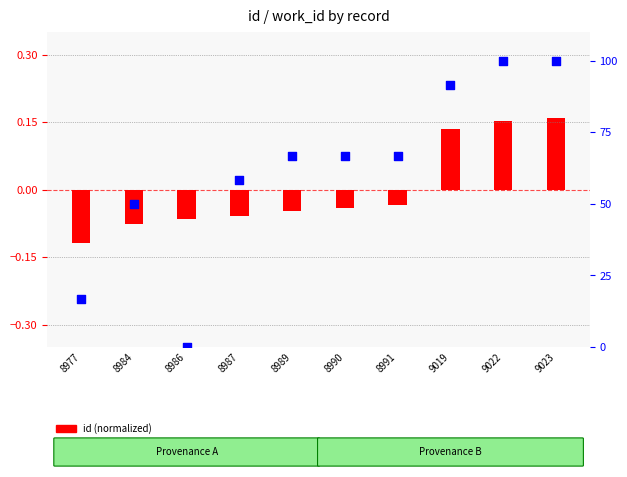

Is the value of work_id (percentile rank) at 8991 greater than the value of id (normalized) at 8989?

Yes